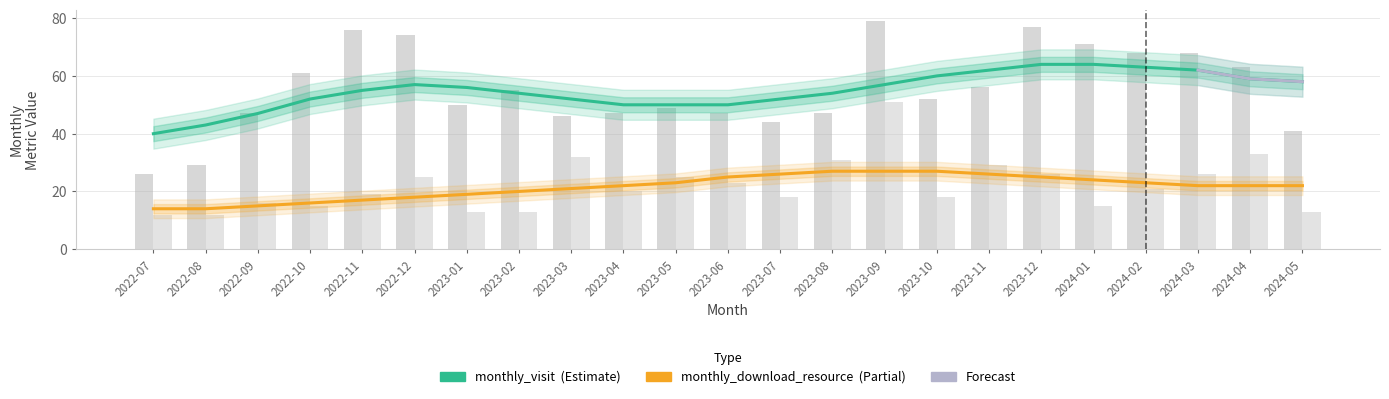

Which series has the largest range (max minus min)?

monthly_visit